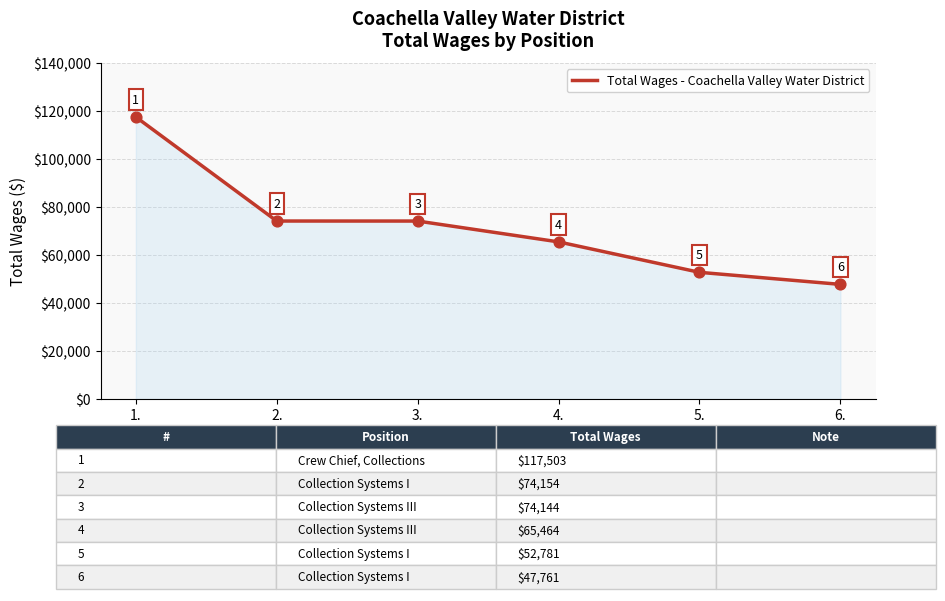

Between 1. and 5., which is larger?

1.